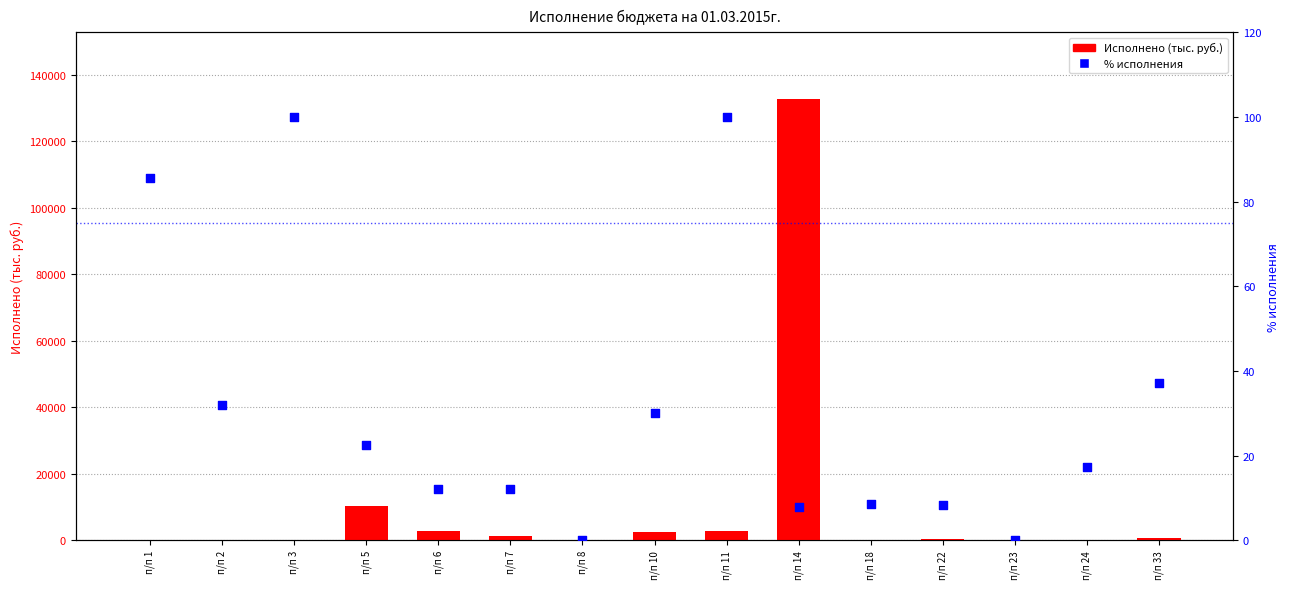

At which category is the sum across all series the highest?

п/п 14